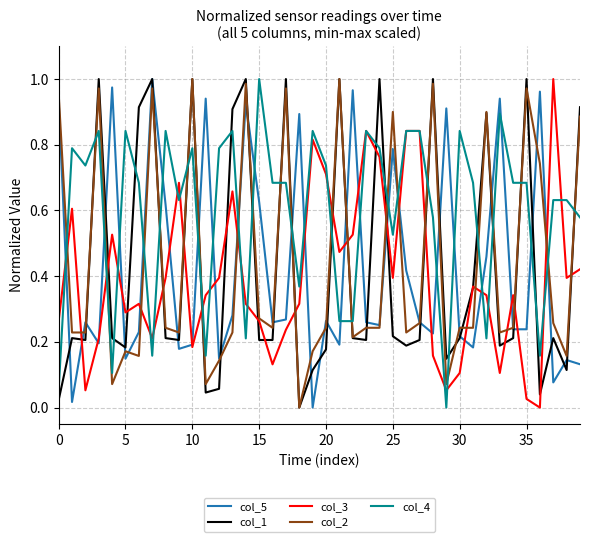

Which series ends up on top after the final intersection of col_4 and col_2?

col_2